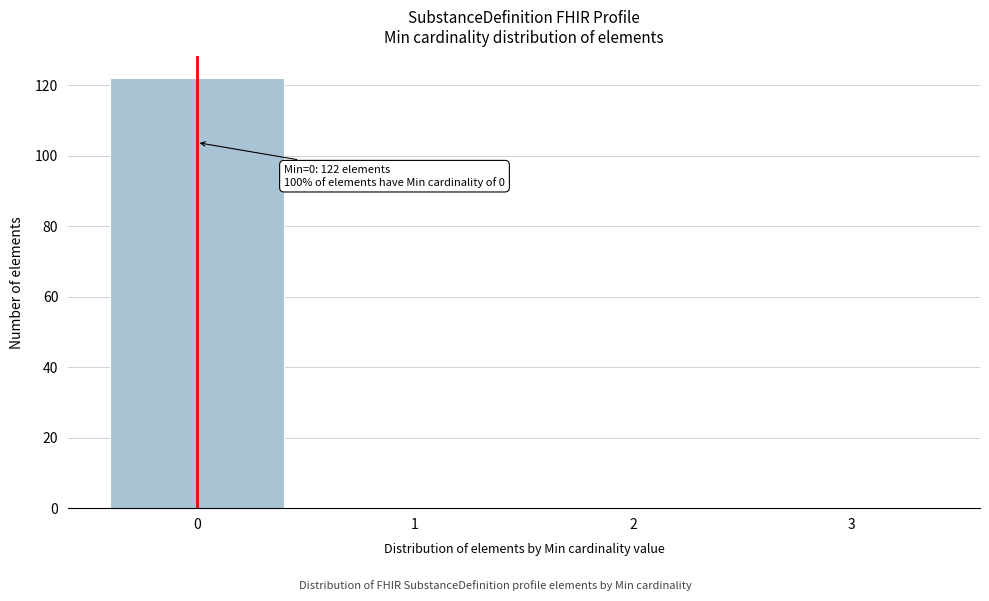

Over which range of the x-axis is the bar tallest?

-0.5 to 0.5